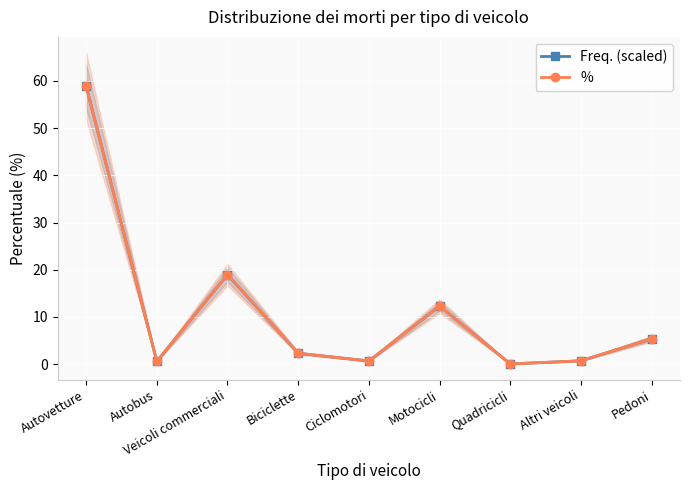

At how many categories does at least one series exceed 13?

2